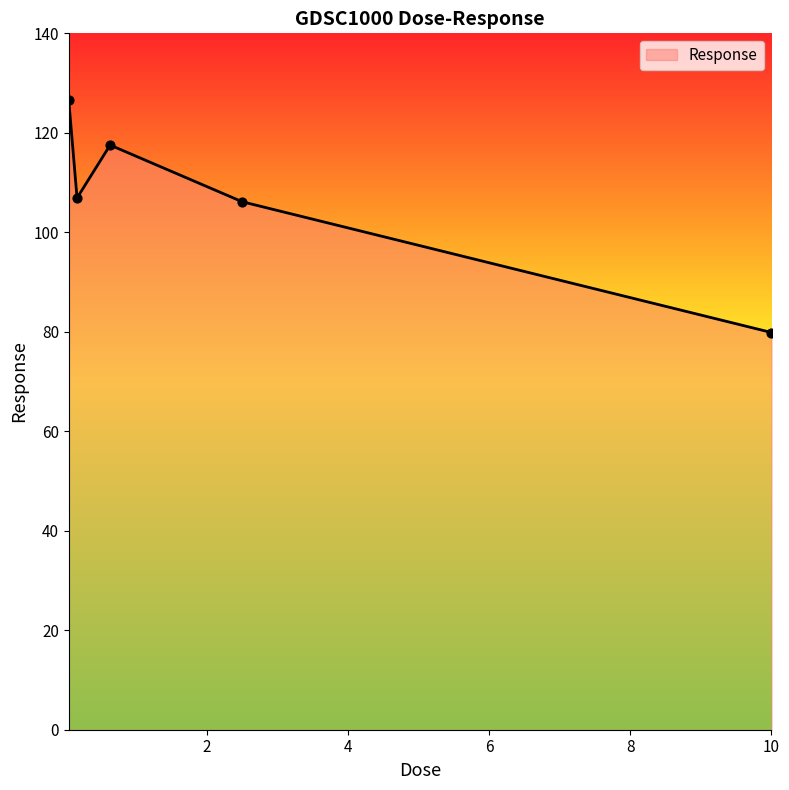

True or false: there are more than 1 points higher than both neighbors.

False